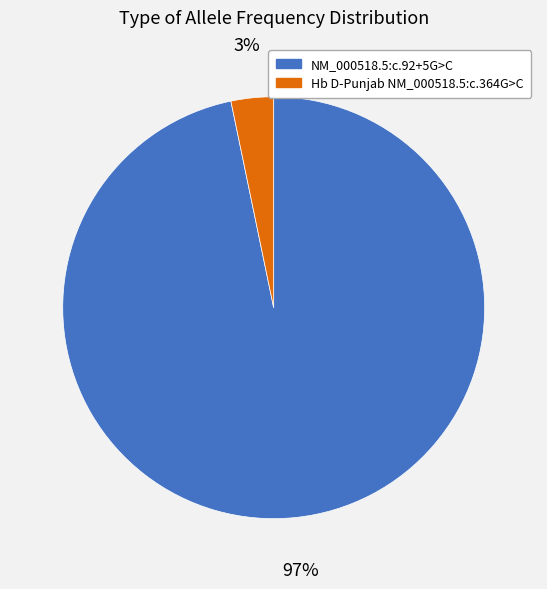

Is it true that NM_000518.5:c.92+5G>C is 97% of the pie?

True